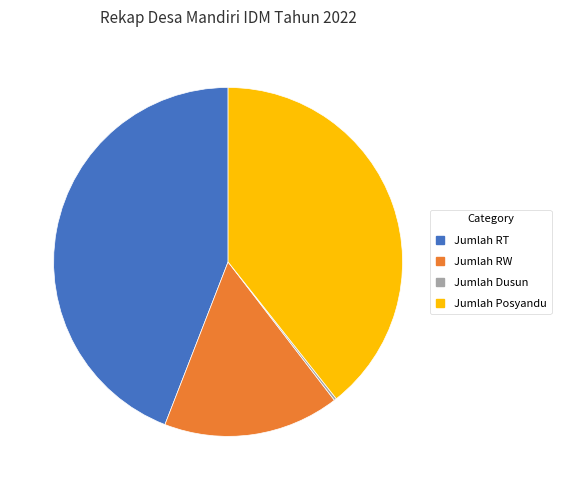

Is there a majority slice in this chart?

No